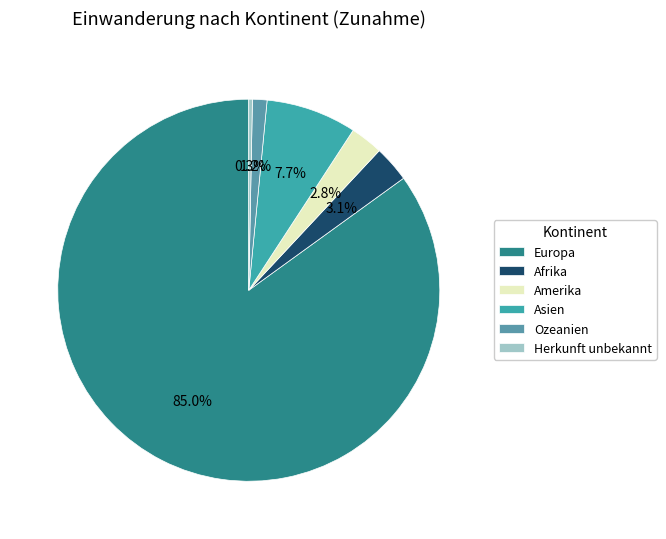

To the nearest percent, what percentage of the pie is Afrika?

3%